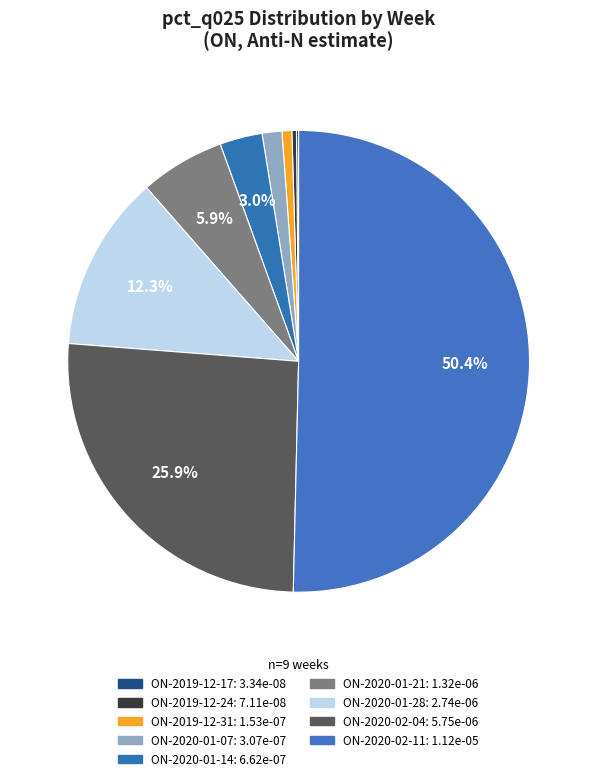

To the nearest percent, what percentage of the pie is ON-2020-01-14?

3%